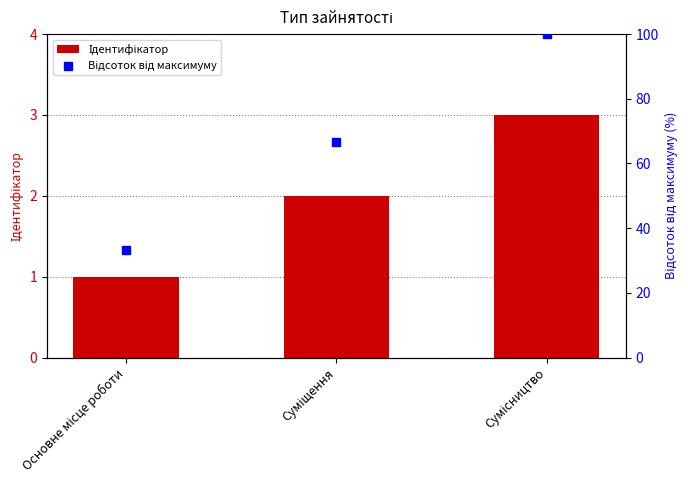

What are all the series names shown in the legend?

Ідентифікатор, Відсоток від максимуму